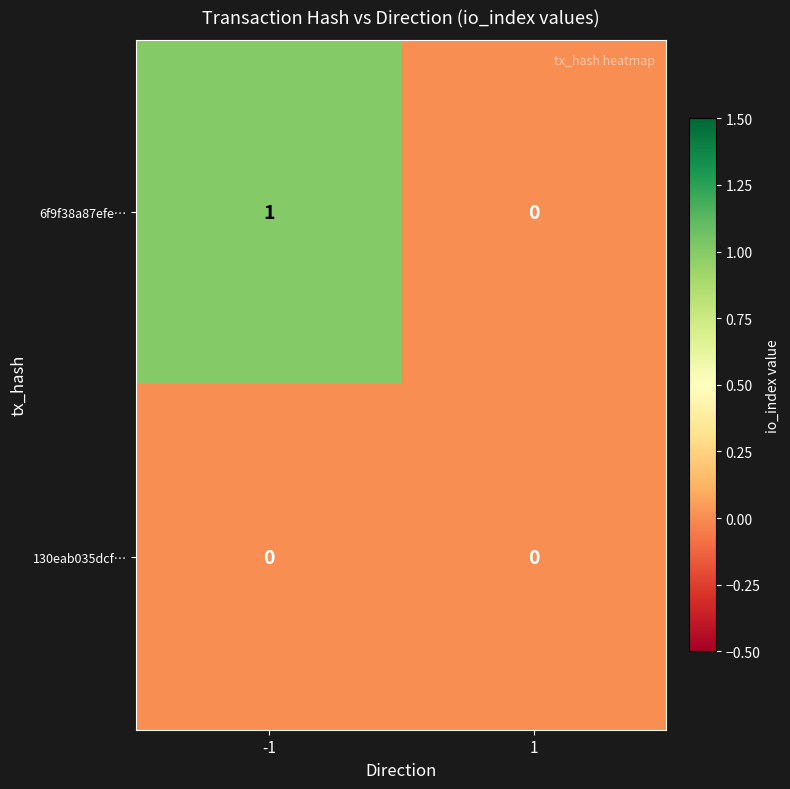

Reading left to right, list all the values displayed in this chart.

6f9f38a87efe…: -1=1	1=0
130eab035dcf…: -1=0	1=0